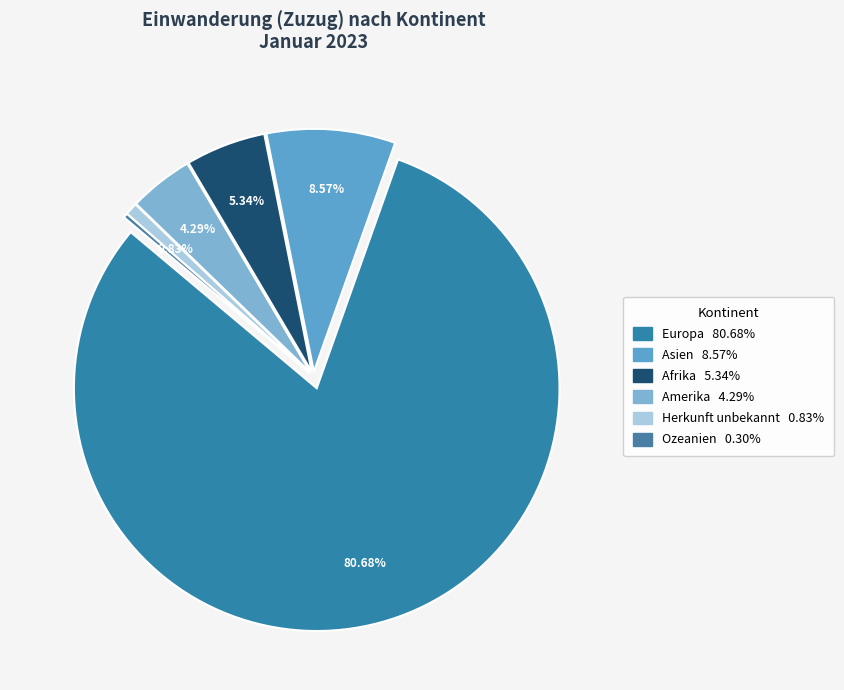

What is the largest slice in the pie chart?

Europa